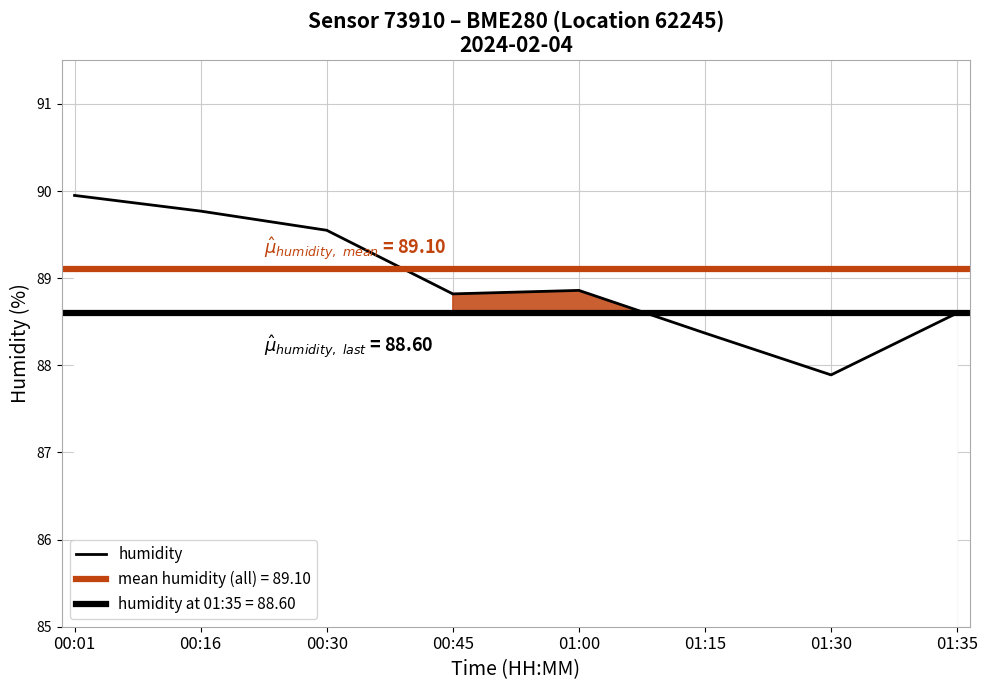

What is the difference between the values at 01:00 and 01:15?

0.5